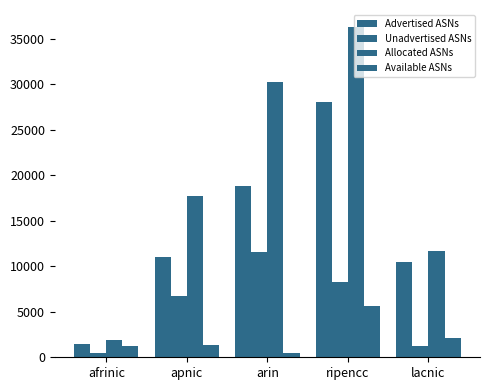

How many values in the Unadvertised ASNs series are below 6711?

2